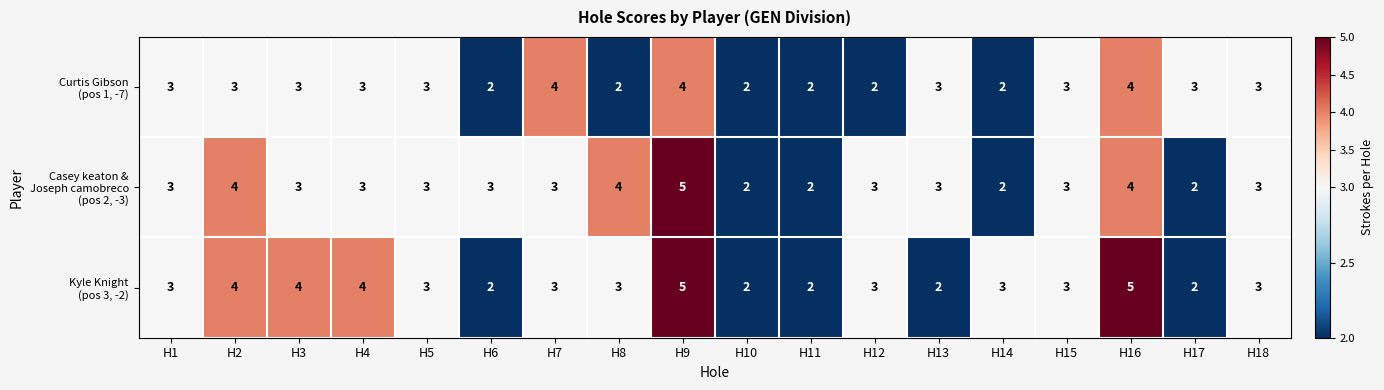

What is the total value across all series at H1?

9